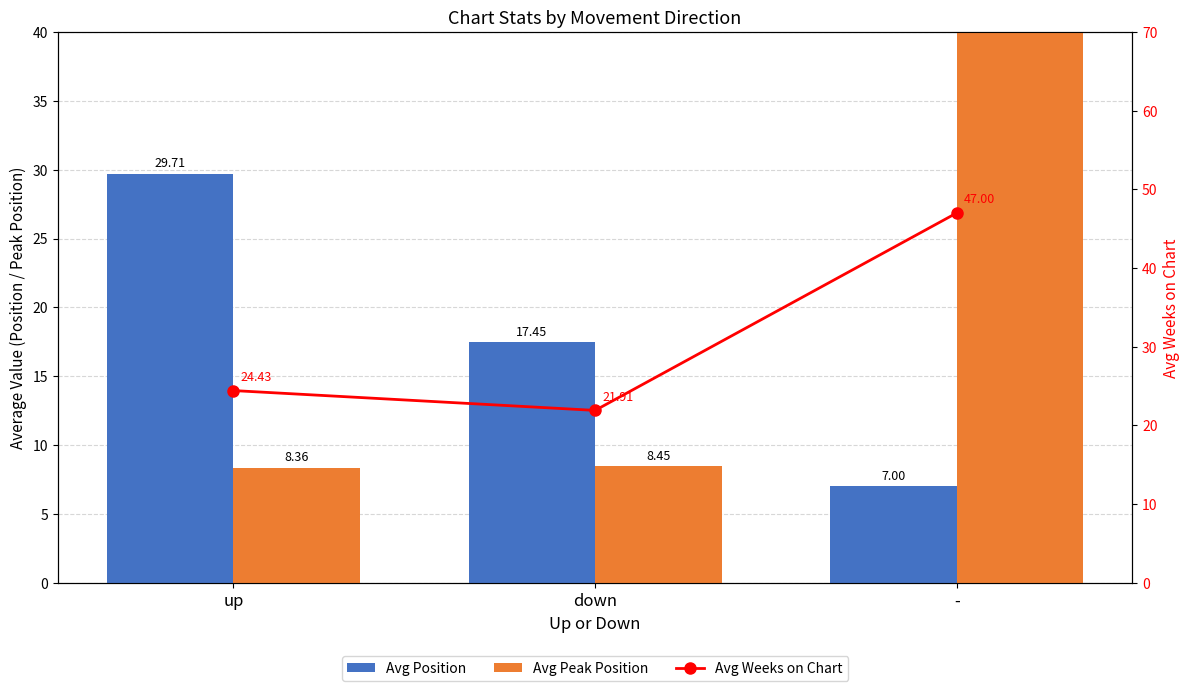

The value of Avg Weeks on Chart at up is 24.4. True or false?

True